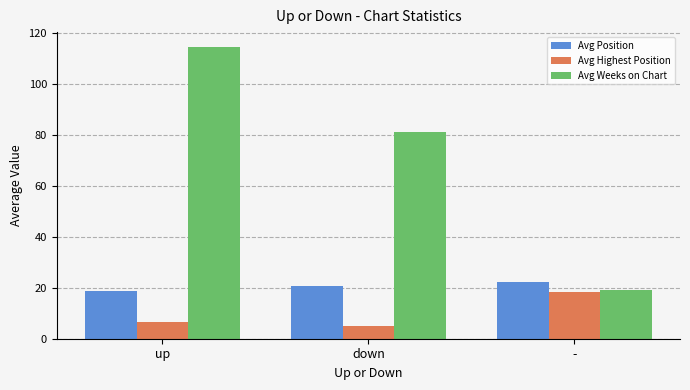

How many bars are there in total?

9